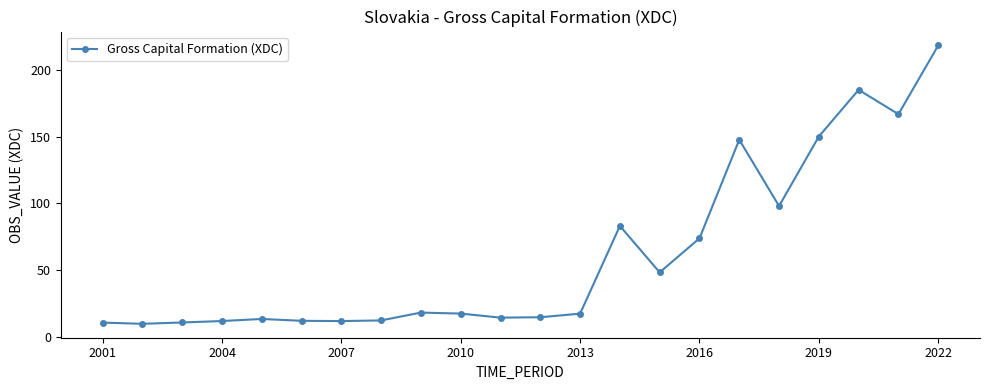

What is the maximum value shown in the chart?

218.3